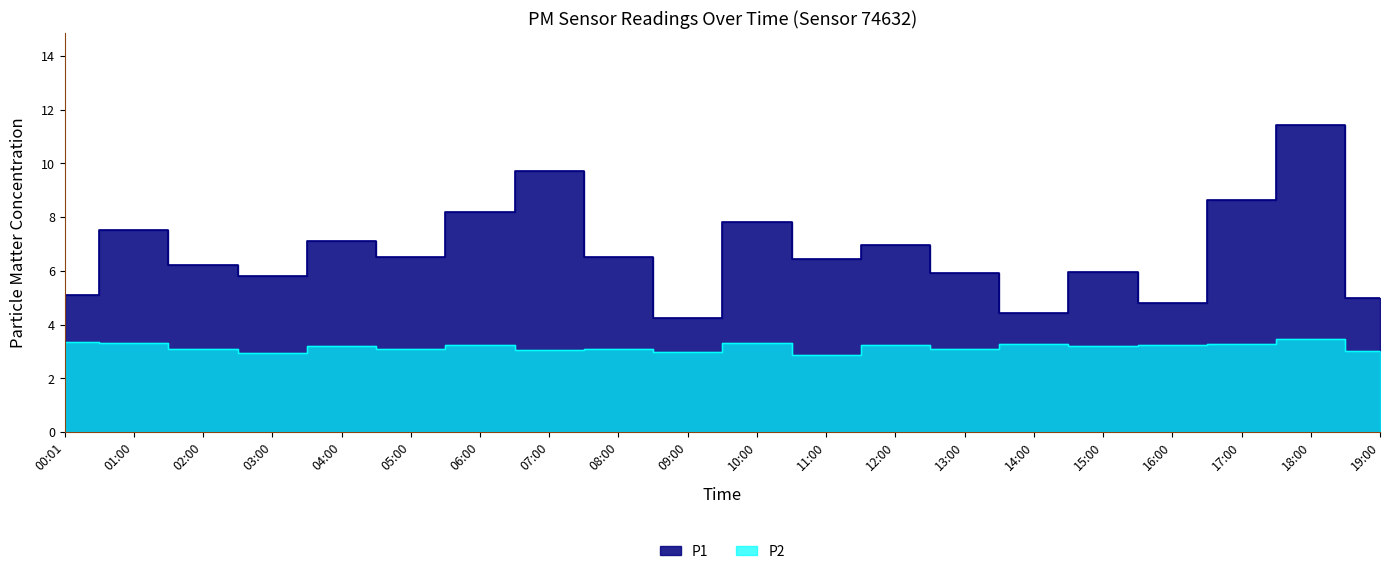

What is the sum of all P1 values?

134.2